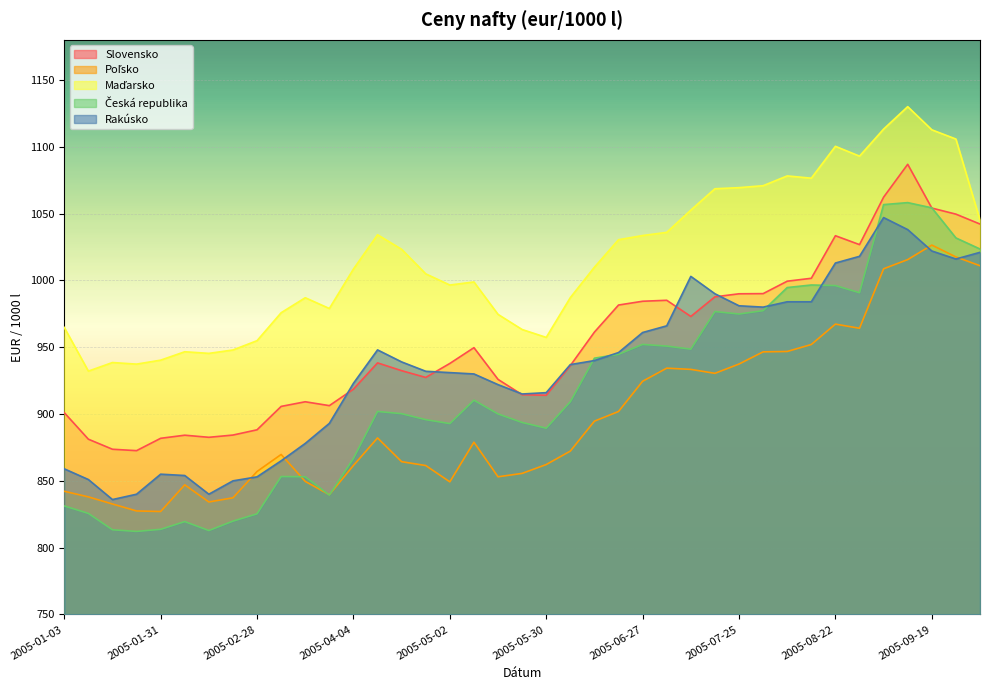

Reading left to right, what are all the values shown in this chart?

Slovensko: 2005-01-03=901.0	2005-01-10=881.2	2005-01-17=873.7	2005-01-24=872.6	2005-01-31=881.8	2005-02-07=884.2	2005-02-14=882.6	2005-02-21=884.3	2005-02-28=888.2	2005-03-07=905.7	2005-03-14=909.2	2005-03-21=906.3	2005-04-04=918.6	2005-04-11=938.3	2005-04-18=932.4	2005-04-25=927.4	2005-05-02=937.9	2005-05-09=949.7	2005-05-16=925.9	2005-05-23=914.4	2005-05-30=914.0	2005-06-06=936.3	2005-06-13=961.3	2005-06-20=981.6	2005-06-27=984.4	2005-07-04=985.1	2005-07-11=973.0	2005-07-18=987.7	2005-07-25=990.0	2005-08-01=990.1	2005-08-08=999.4	2005-08-15=1001.6	2005-08-22=1033.4	2005-08-29=1026.8	2005-09-05=1062.3	2005-09-12=1086.9	2005-09-19=1054.1	2005-09-26=1049.6	2005-10-03=1042.2
Poľsko: 2005-01-03=842.2	2005-01-10=838.0	2005-01-17=832.7	2005-01-24=827.5	2005-01-31=827.1	2005-02-07=847.0	2005-02-14=834.2	2005-02-21=837.3	2005-02-28=857.0	2005-03-07=869.8	2005-03-14=849.6	2005-03-21=839.7	2005-04-04=861.5	2005-04-11=882.1	2005-04-18=864.3	2005-04-25=861.5	2005-05-02=849.3	2005-05-09=878.9	2005-05-16=853.0	2005-05-23=855.6	2005-05-30=862.2	2005-06-06=872.3	2005-06-13=894.7	2005-06-20=901.9	2005-06-27=924.5	2005-07-04=934.3	2005-07-11=933.4	2005-07-18=930.5	2005-07-25=937.4	2005-08-01=946.5	2005-08-08=946.8	2005-08-15=952.0	2005-08-22=967.3	2005-08-29=964.2	2005-09-05=1008.7	2005-09-12=1015.6	2005-09-19=1026.4	2005-09-26=1017.6	2005-10-03=1011.0
Maďarsko: 2005-01-03=964.8	2005-01-10=932.1	2005-01-17=938.5	2005-01-24=937.4	2005-01-31=940.3	2005-02-07=946.6	2005-02-14=945.4	2005-02-21=947.9	2005-02-28=954.9	2005-03-07=975.8	2005-03-14=987.0	2005-03-21=979.0	2005-04-04=1008.5	2005-04-11=1034.2	2005-04-18=1023.3	2005-04-25=1004.9	2005-05-02=996.5	2005-05-09=998.8	2005-05-16=974.6	2005-05-23=963.2	2005-05-30=957.3	2005-06-06=987.1	2005-06-13=1009.9	2005-06-20=1030.5	2005-06-27=1033.6	2005-07-04=1035.9	2005-07-11=1052.6	2005-07-18=1068.6	2005-07-25=1069.4	2005-08-01=1070.8	2005-08-08=1078.2	2005-08-15=1076.5	2005-08-22=1100.3	2005-08-29=1093.0	2005-09-05=1113.2	2005-09-12=1130.0	2005-09-19=1112.7	2005-09-26=1105.8	2005-10-03=1045.2
Česká republika: 2005-01-03=831.2	2005-01-10=825.7	2005-01-17=813.4	2005-01-24=812.2	2005-01-31=813.7	2005-02-07=819.5	2005-02-14=812.8	2005-02-21=819.9	2005-02-28=825.3	2005-03-07=853.2	2005-03-14=853.0	2005-03-21=839.4	2005-04-04=866.8	2005-04-11=901.9	2005-04-18=900.3	2005-04-25=895.8	2005-05-02=892.8	2005-05-09=910.4	2005-05-16=900.1	2005-05-23=893.7	2005-05-30=889.4	2005-06-06=909.2	2005-06-13=941.8	2005-06-20=944.7	2005-06-27=952.1	2005-07-04=950.9	2005-07-11=948.6	2005-07-18=976.7	2005-07-25=974.9	2005-08-01=977.4	2005-08-08=994.7	2005-08-15=996.6	2005-08-22=996.1	2005-08-29=990.8	2005-09-05=1056.7	2005-09-12=1058.2	2005-09-19=1054.3	2005-09-26=1031.8	2005-10-03=1023.5
Rakúsko: 2005-01-03=859.0	2005-01-10=851.0	2005-01-17=836.0	2005-01-24=840.0	2005-01-31=855.0	2005-02-07=854.0	2005-02-14=840.0	2005-02-21=850.0	2005-02-28=853.0	2005-03-07=865.0	2005-03-14=878.0	2005-03-21=893.0	2005-04-04=923.0	2005-04-11=948.0	2005-04-18=939.0	2005-04-25=932.0	2005-05-02=931.0	2005-05-09=930.0	2005-05-16=922.0	2005-05-23=915.0	2005-05-30=916.0	2005-06-06=937.0	2005-06-13=940.0	2005-06-20=946.0	2005-06-27=961.0	2005-07-04=966.0	2005-07-11=1003.0	2005-07-18=990.0	2005-07-25=981.0	2005-08-01=980.0	2005-08-08=984.0	2005-08-15=984.0	2005-08-22=1013.0	2005-08-29=1018.0	2005-09-05=1047.0	2005-09-12=1038.0	2005-09-19=1022.0	2005-09-26=1016.0	2005-10-03=1021.0